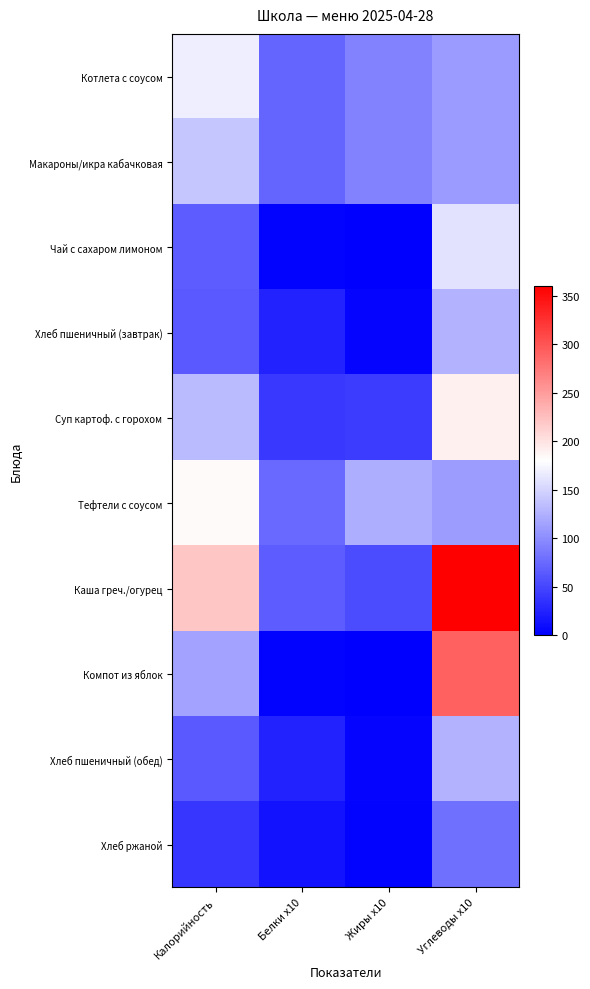

Which has a higher value, Жиры x10 or Углеводы x10?

Углеводы x10